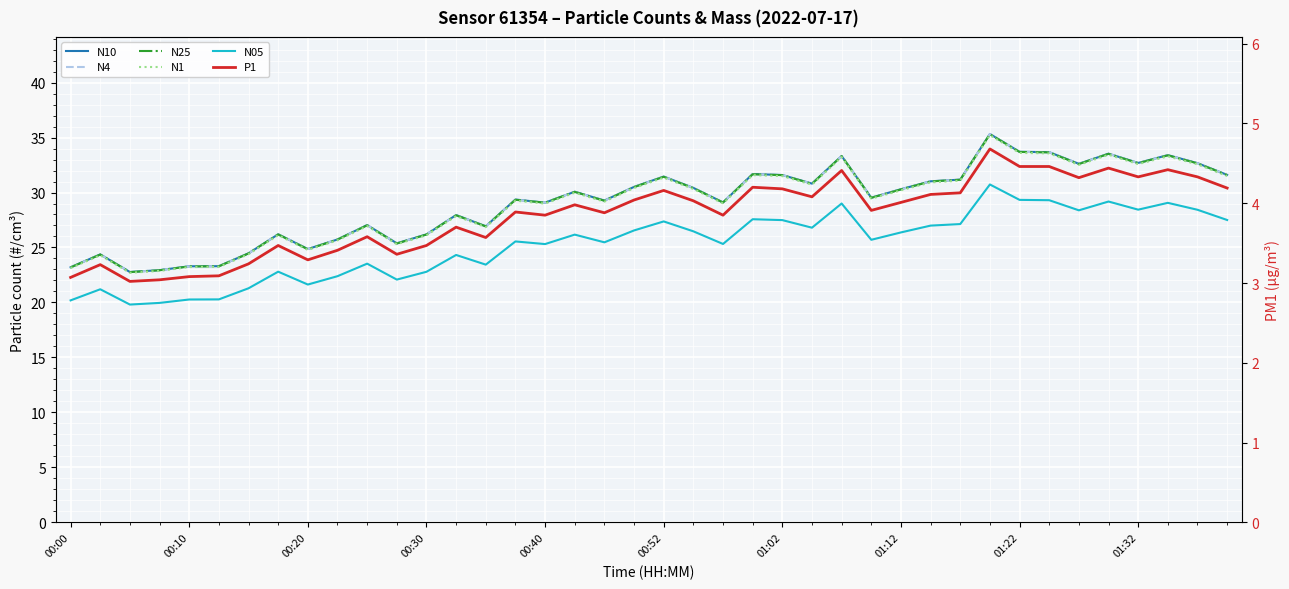

What is the minimum value shown in the chart?

3.0